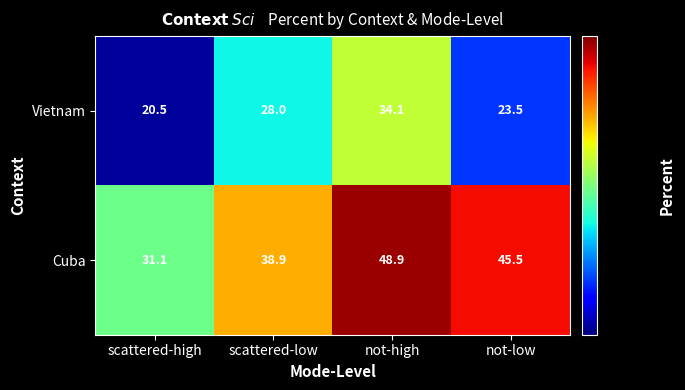

Reading right to left, list all the values displayed in this chart.

Vietnam: not-low=23.5	not-high=34.1	scattered-low=28.0	scattered-high=20.5
Cuba: not-low=45.5	not-high=48.9	scattered-low=38.9	scattered-high=31.1